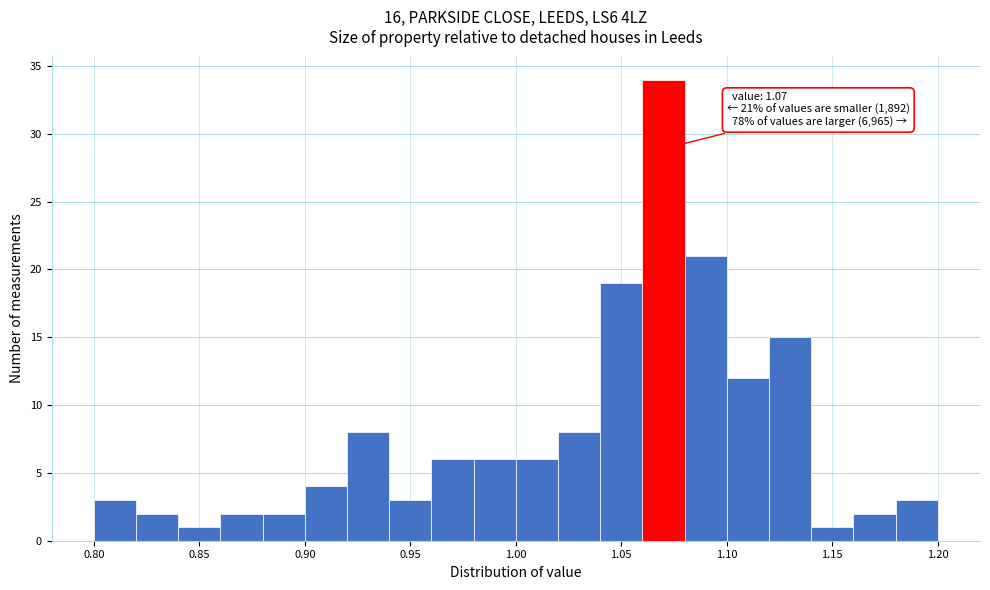

Which range on the x-axis has the tallest bar?

1.06 to 1.08